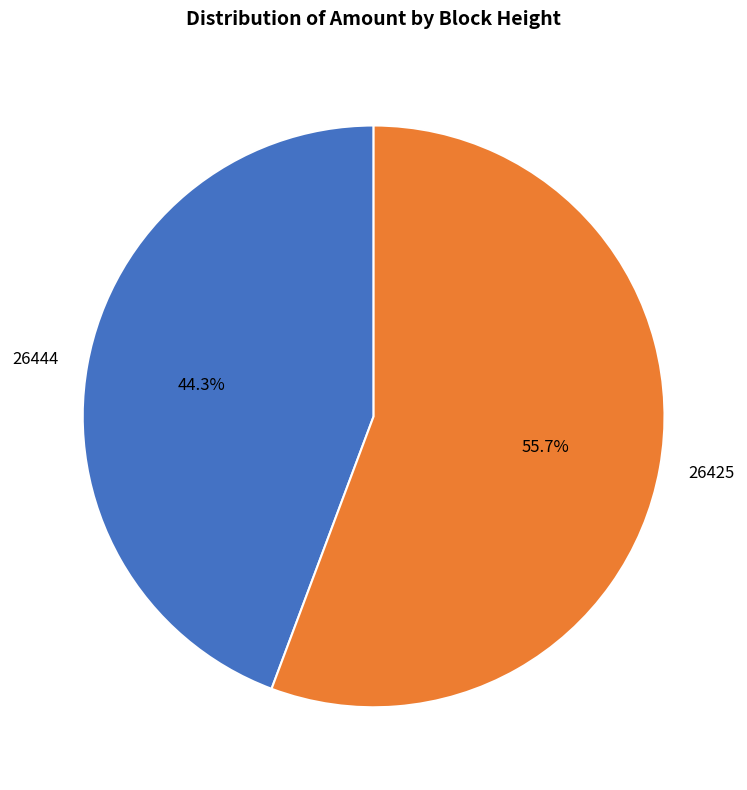

To the nearest percent, what is the combined percentage of 26444 and 26425?

100%